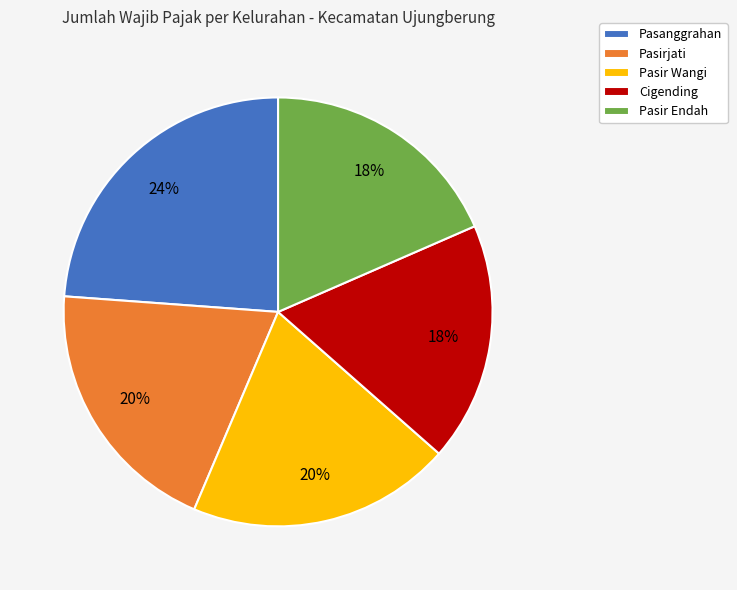

What is the ratio of the value at Pasanggrahan to the value at Pasir Endah?

1.3